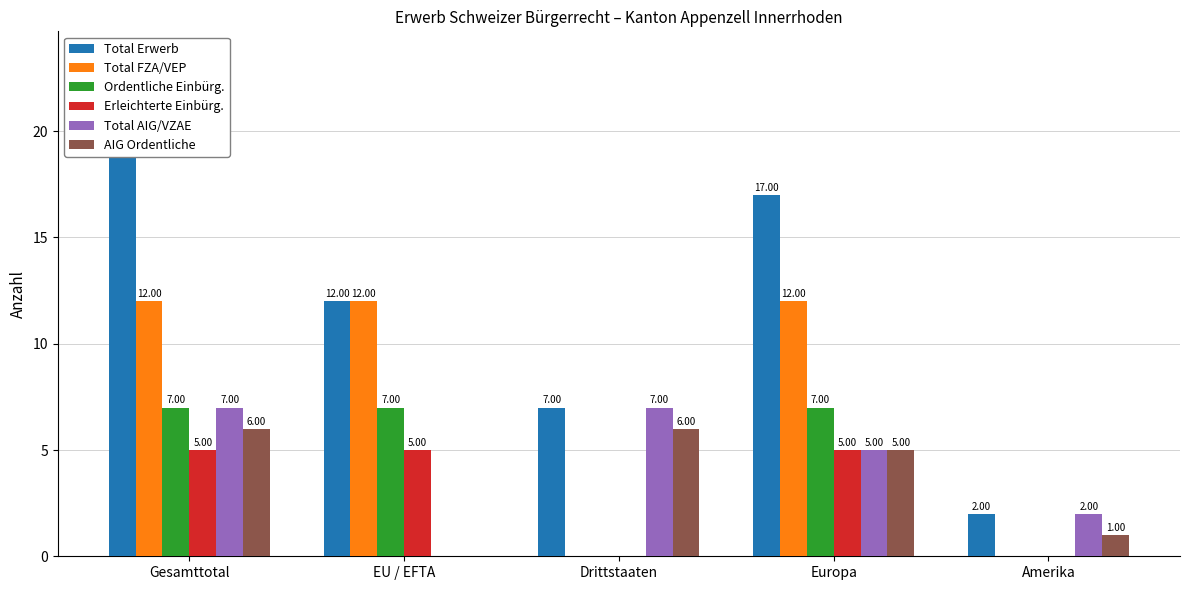

What is the sum of the Total FZA/VEP values at EU / EFTA and Gesamttotal?

24